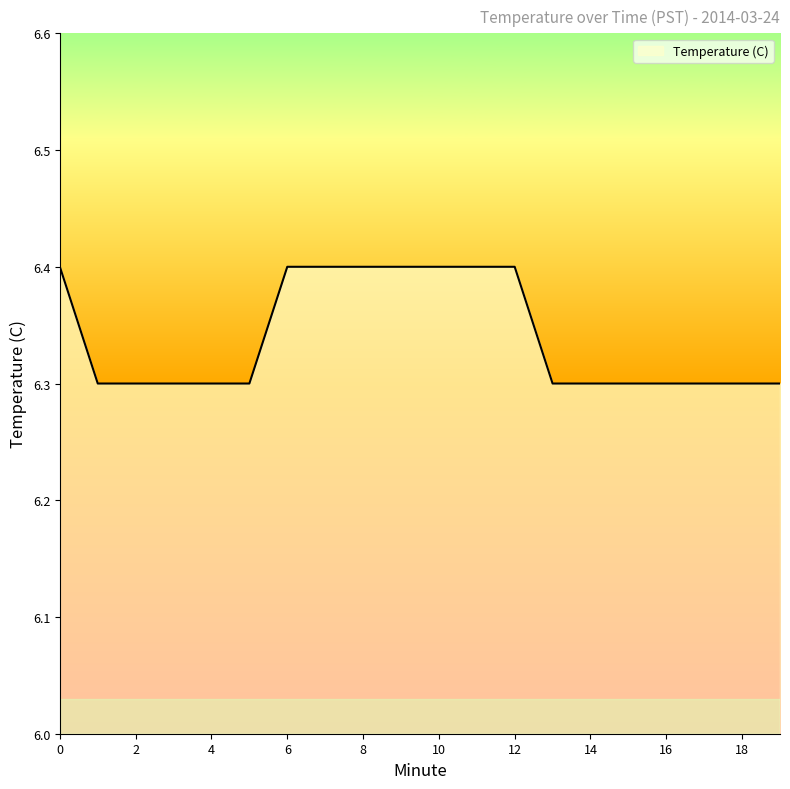

What is the maximum value shown in the chart?

6.4